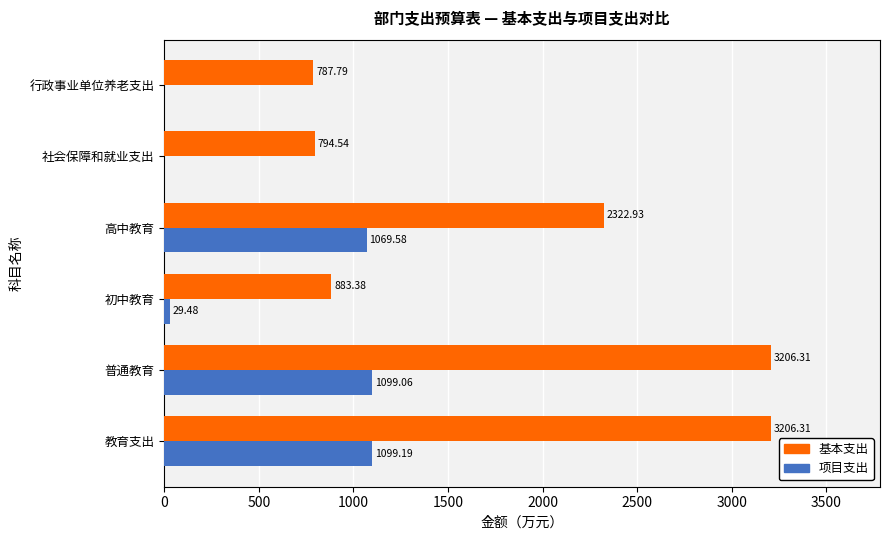

What is the sum of the 项目支出 values at 初中教育 and 社会保障和就业支出?

29.5